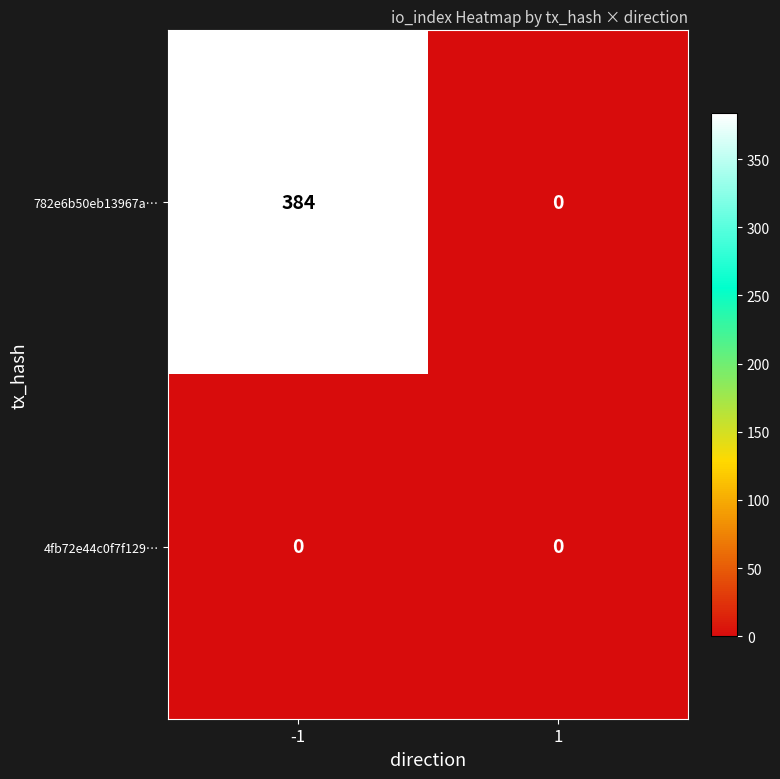

How many categories are shown in the chart?

2